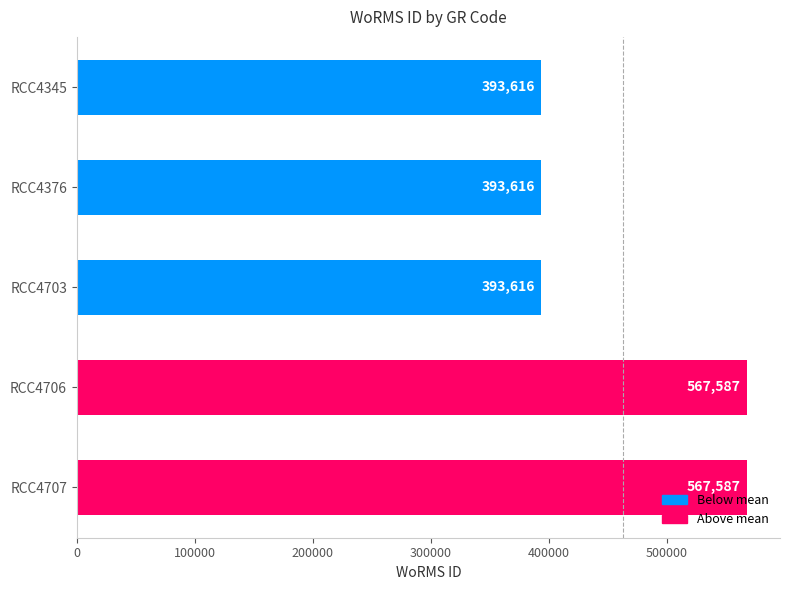

How many series are shown in this chart?

1